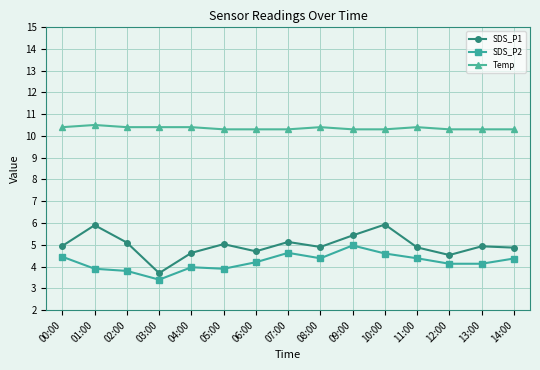

Between 10:00 and 14:00, which series saw the biggest shift?

SDS_P1